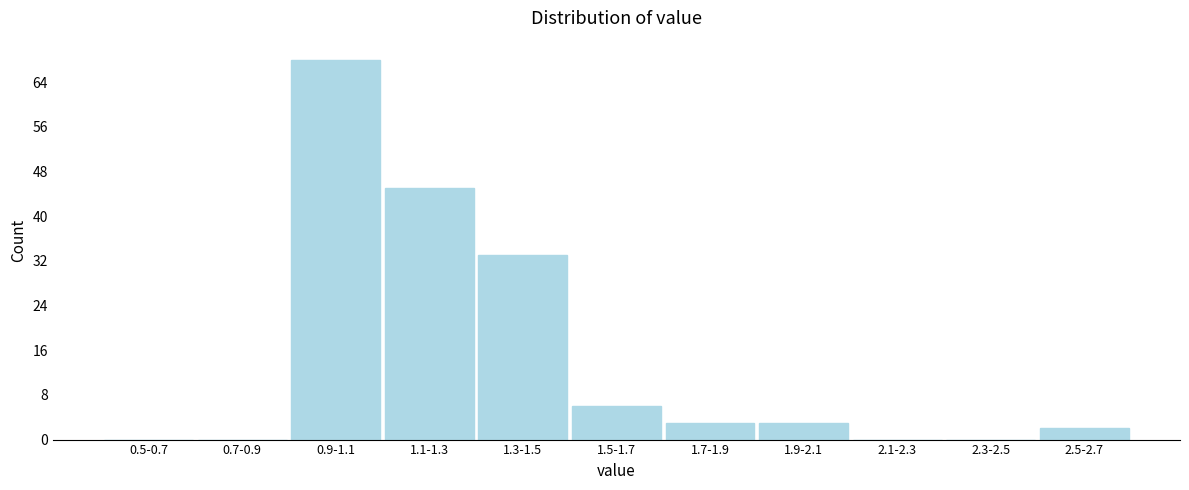

Reading right to left, extract all data points from this chart.

2.5-2.7=2	2.3-2.5=0	2.1-2.3=0	1.9-2.1=3	1.7-1.9=3	1.5-1.7=6	1.3-1.5=33	1.1-1.3=45	0.9-1.1=68	0.7-0.9=0	0.5-0.7=0